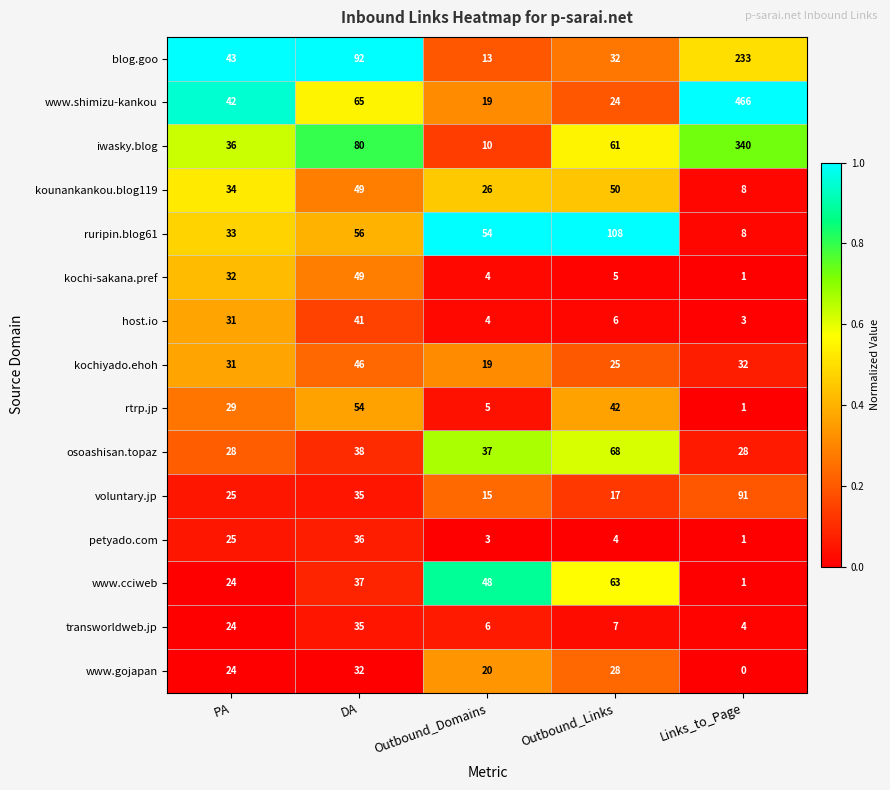

The petyado.com series shows 14 at PA. True or false?

False